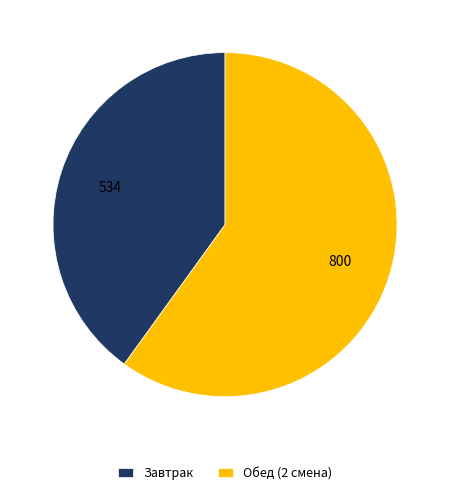

Which has a higher value, Завтрак or Обед (2 смена)?

Обед (2 смена)